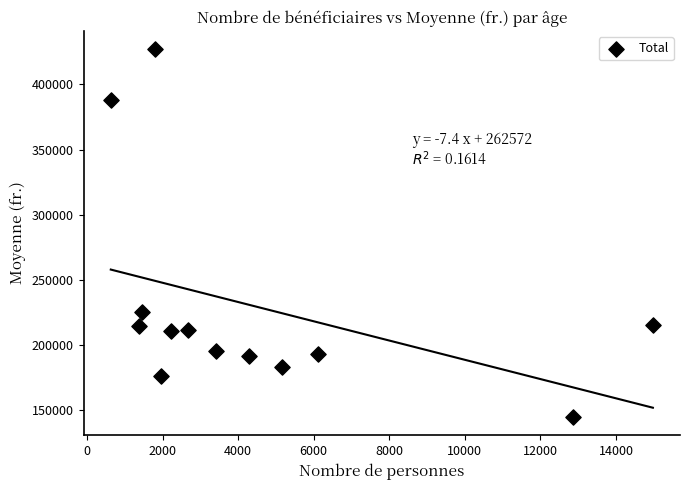

What Y value in the scatter plot is closest to 285928?

225321.6